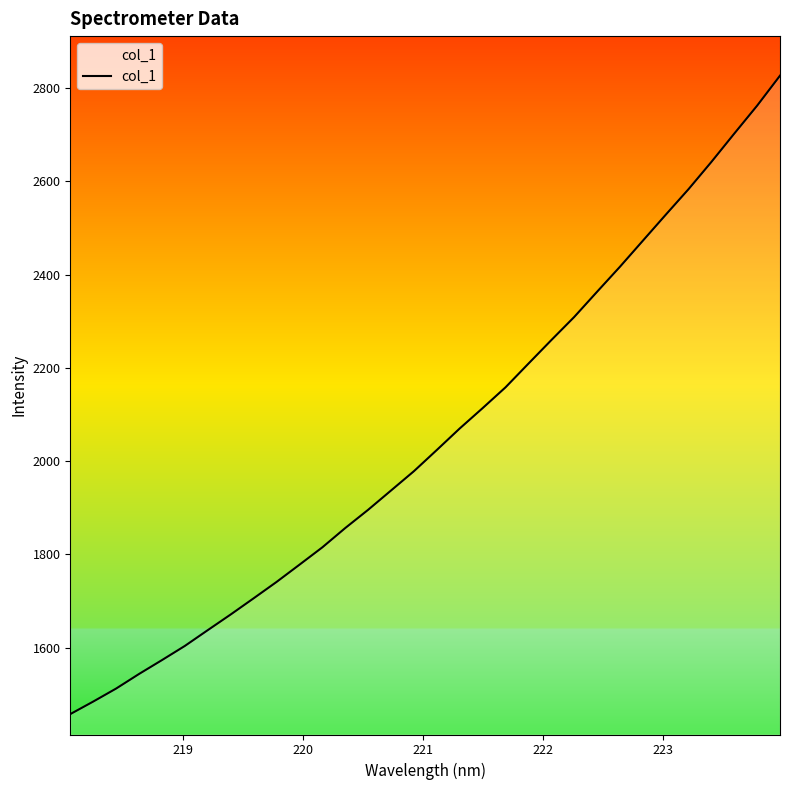

What is the smallest value displayed?

1457.7